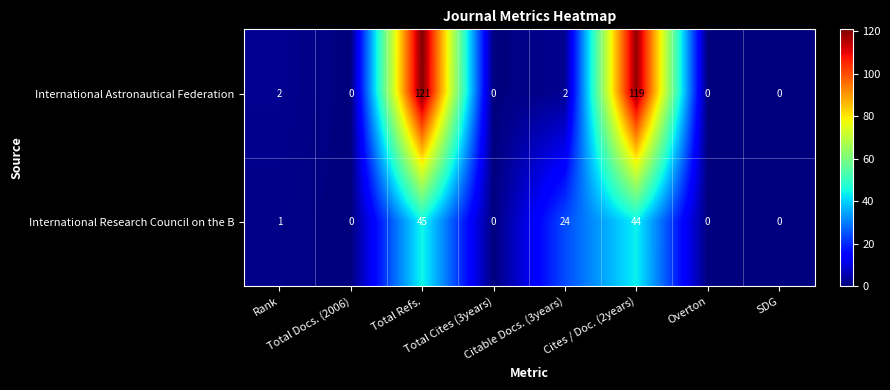

Which series has the widest spread of values?

International Astronautical Federation